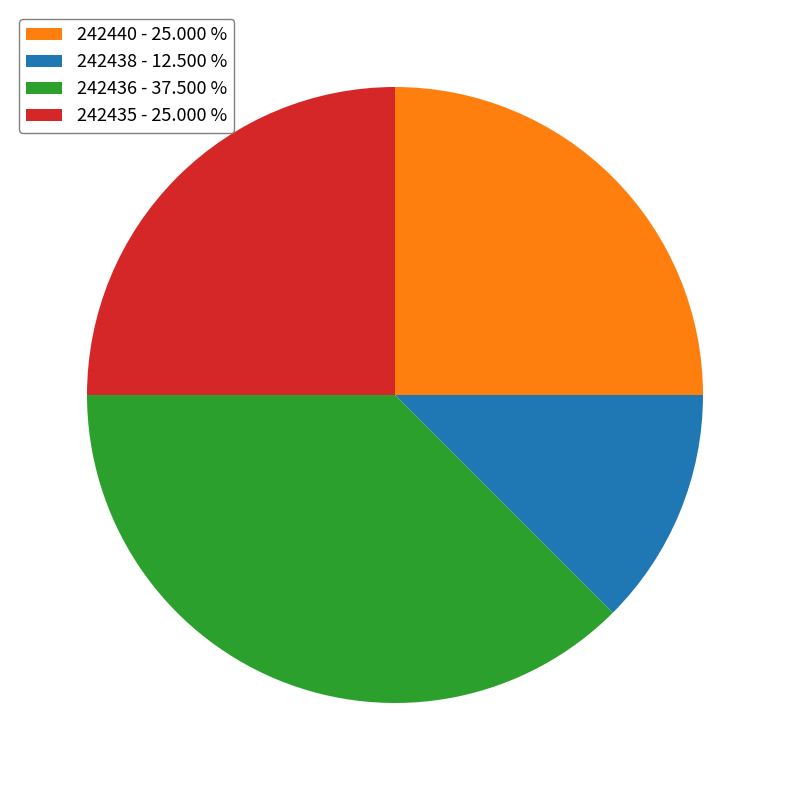

What is the ratio of the value at 242436 - 37.500 % to the value at 242440 - 25.000 %?

1.5